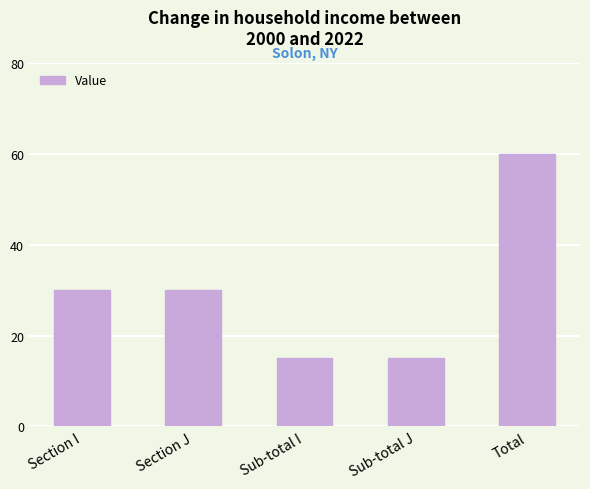

What is the minimum value shown in the chart?

15